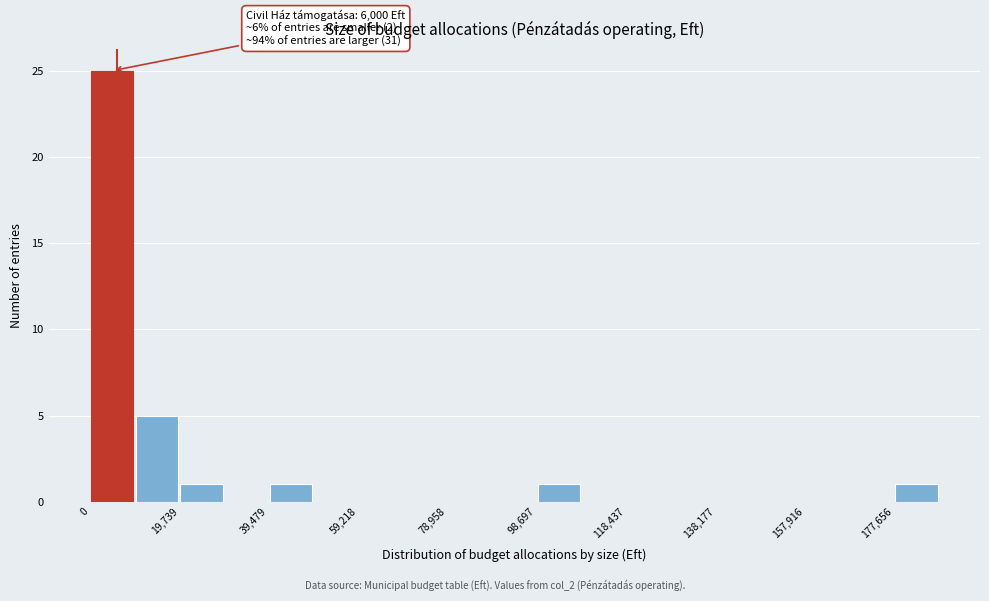

Over which range of the x-axis is the bar tallest?

0 to 10000